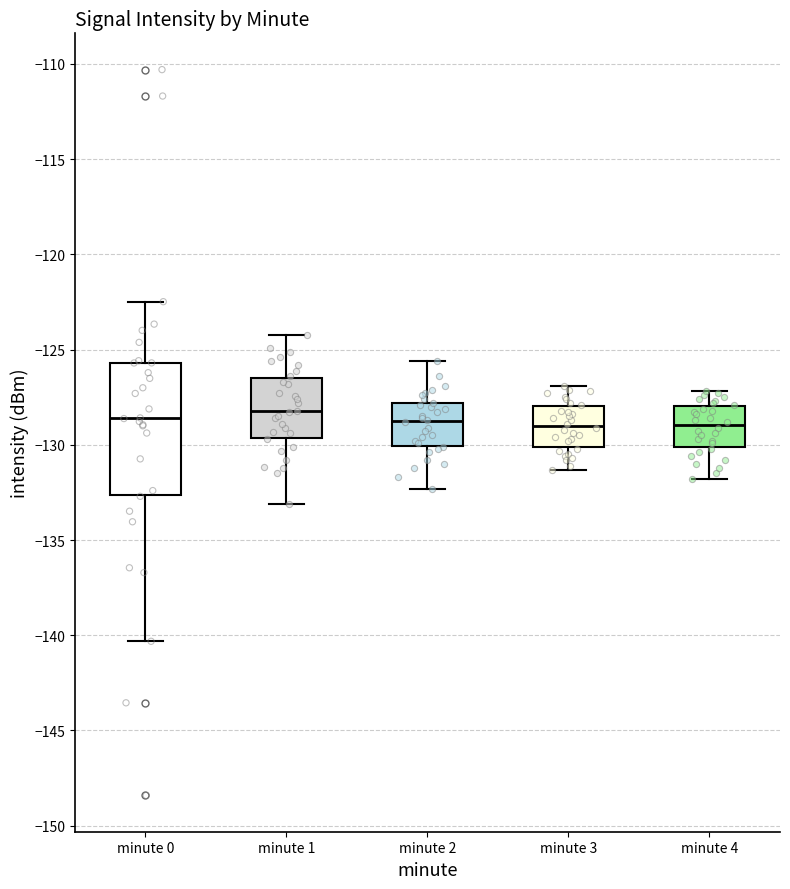

Reading left to right, transcribe this box plot: for each box, give where its median line is, the range the box spans, and where its two whiskers end, as read against the y-axis. The values are not printed on the chart, so give them approximately, as read against the axis.

minute 0: median -128.5, box -132.5 to -125.5, whiskers -140.5 to -122.5
minute 1: median -128.0, box -129.5 to -126.5, whiskers -133.0 to -124.0
minute 2: median -128.5, box -130.0 to -128.0, whiskers -132.5 to -125.5
minute 3: median -129.0, box -130.0 to -128.0, whiskers -131.5 to -127.0
minute 4: median -129.0, box -130.0 to -128.0, whiskers -132.0 to -127.0